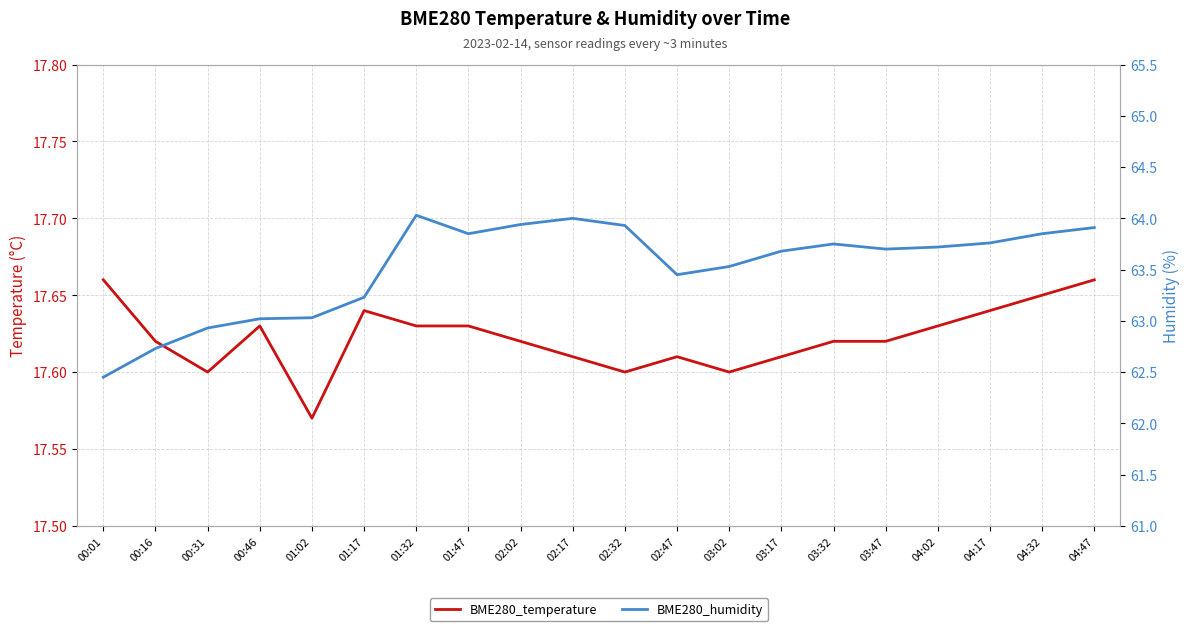

What is the sum of the BME280_temperature values at 00:16 and 02:47?

35.2